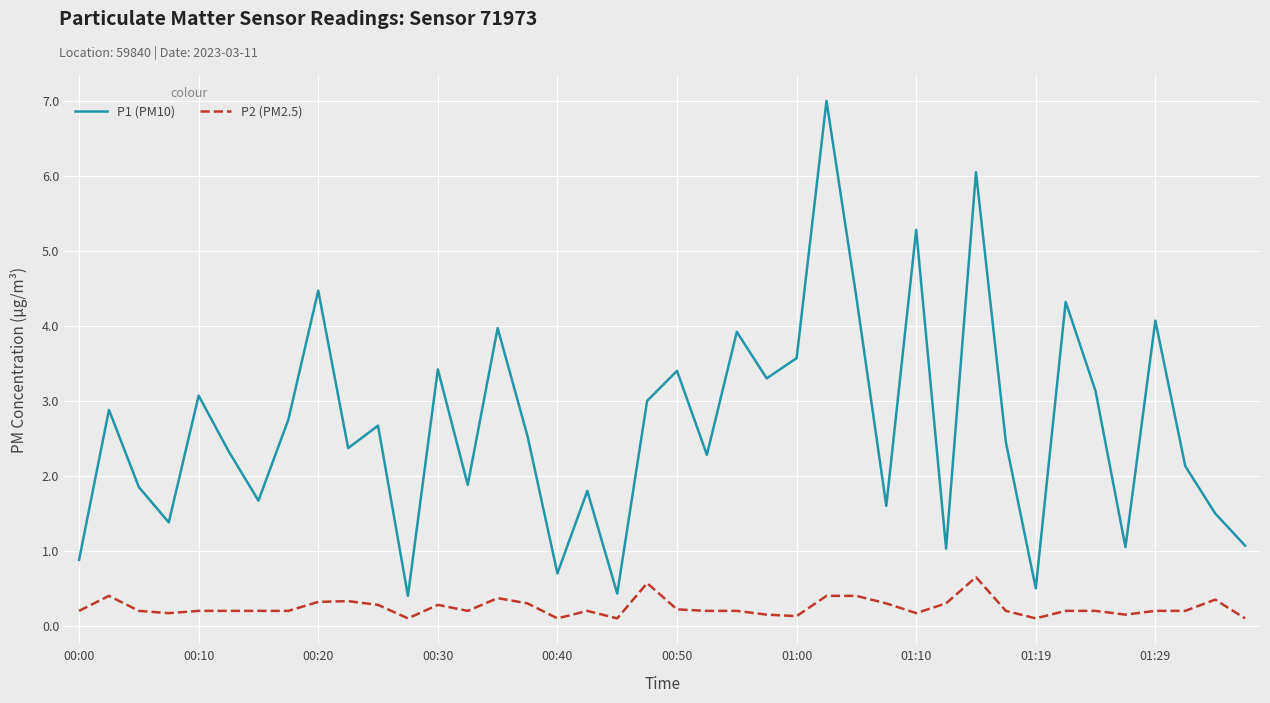

What is the highest value of the P1 (PM10) series?

7.0